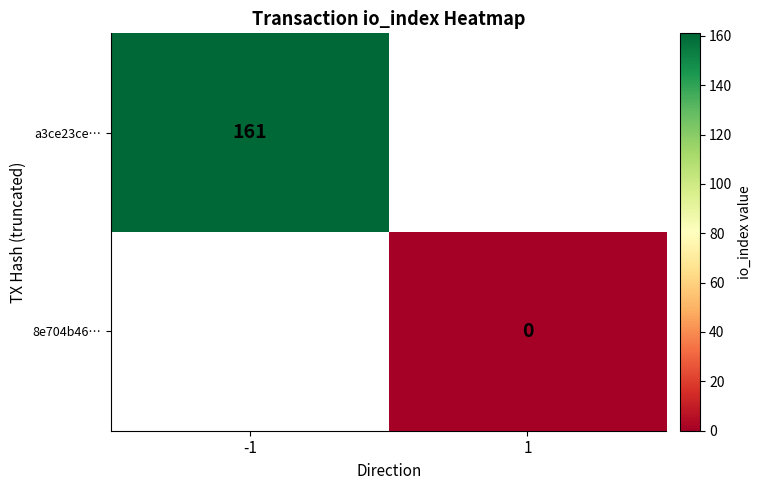

Which has a higher value, 1 or -1?

-1